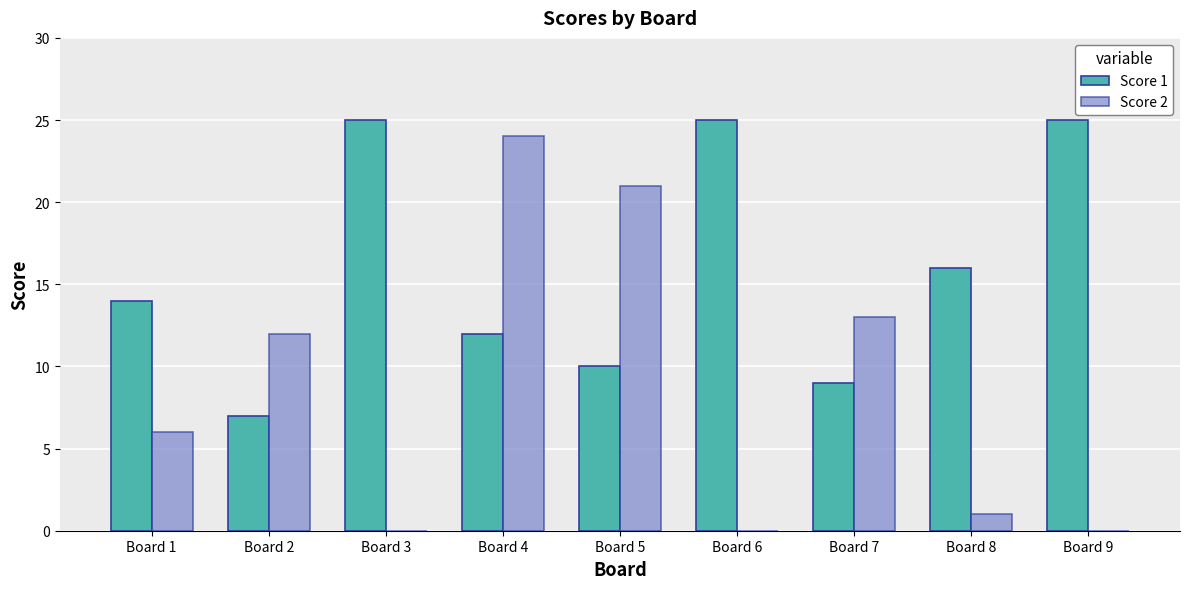

The value of Score 2 at Board 1 is 9. True or false?

False